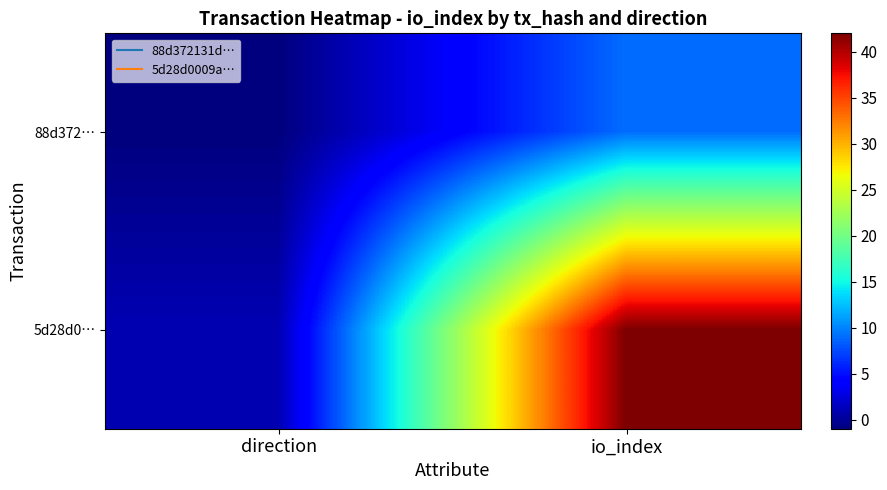

What is the total value across all series at io_index?

51